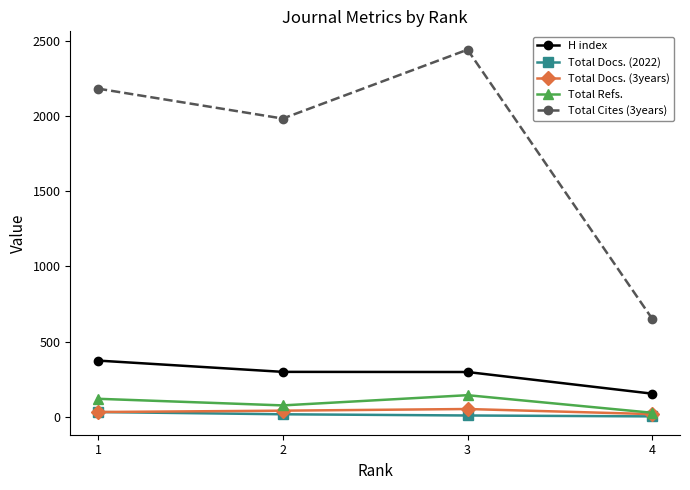

At which label does H index reach its minimum?

4